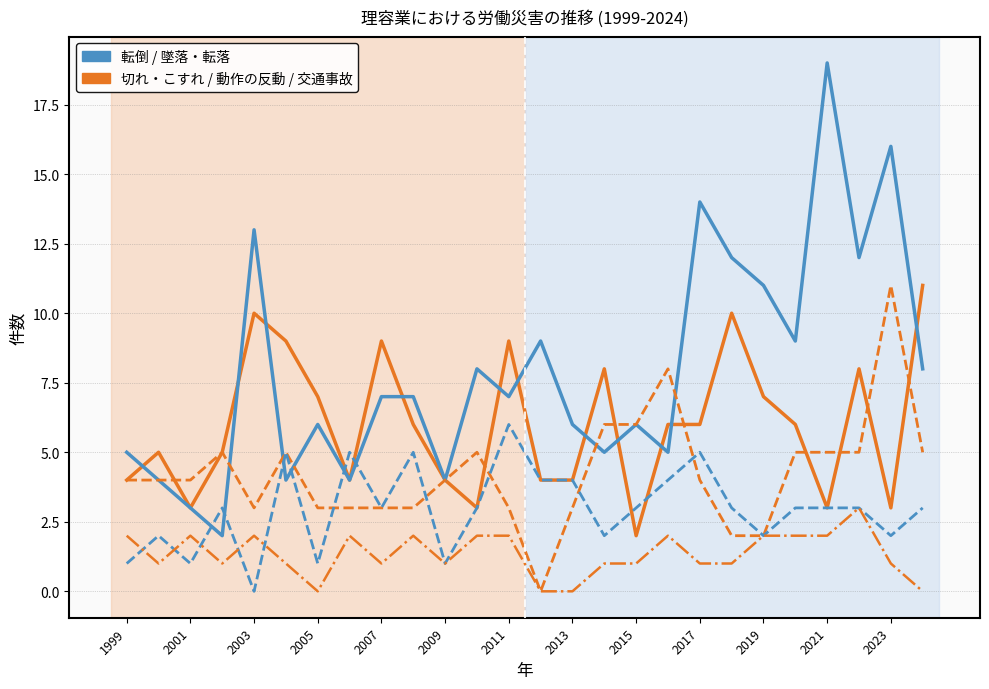

What is the maximum value shown in the chart?

19